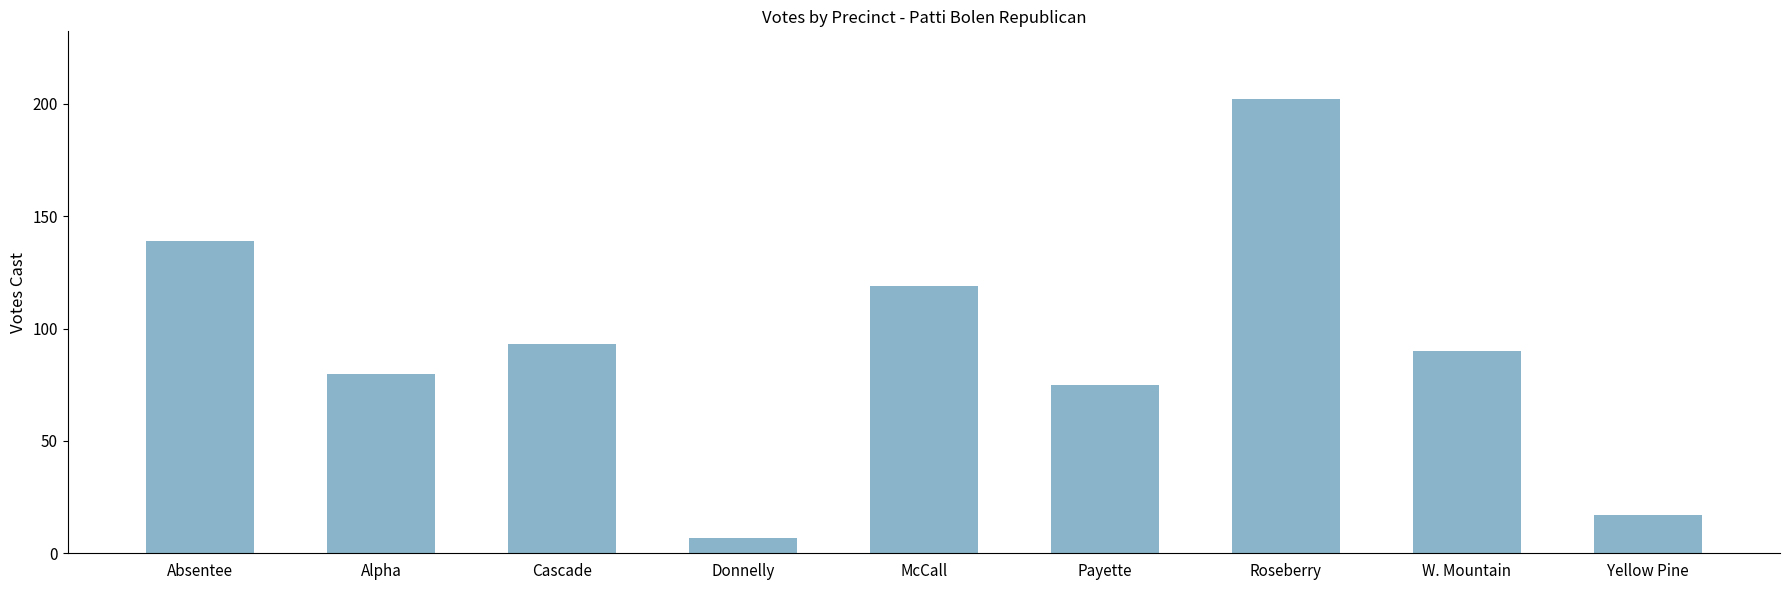

Rank the categories by value from lowest to highest.

Donnelly, Yellow Pine, Payette, Alpha, W. Mountain, Cascade, McCall, Absentee, Roseberry